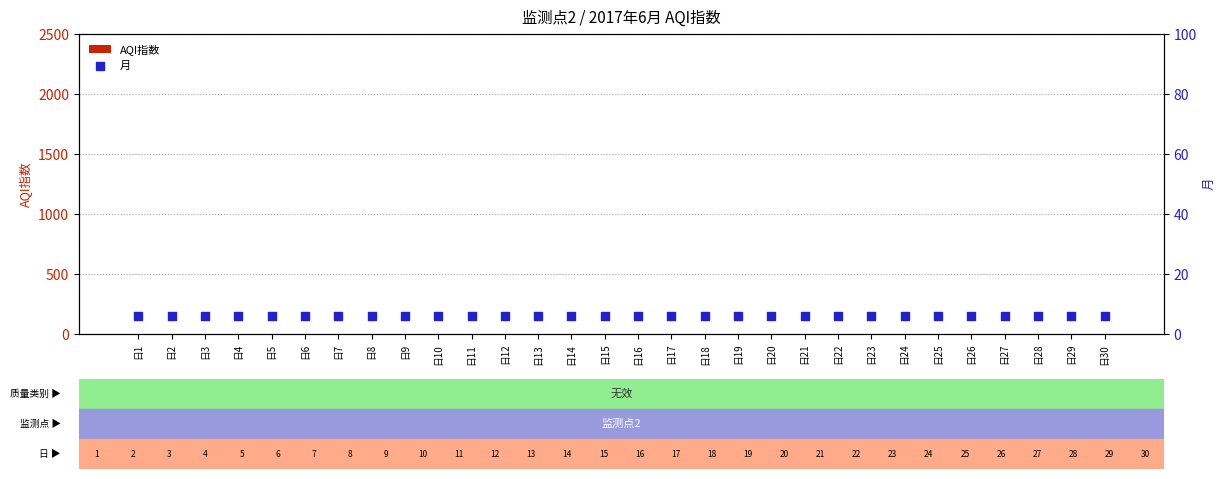

Which series contains the highest Y value?

月